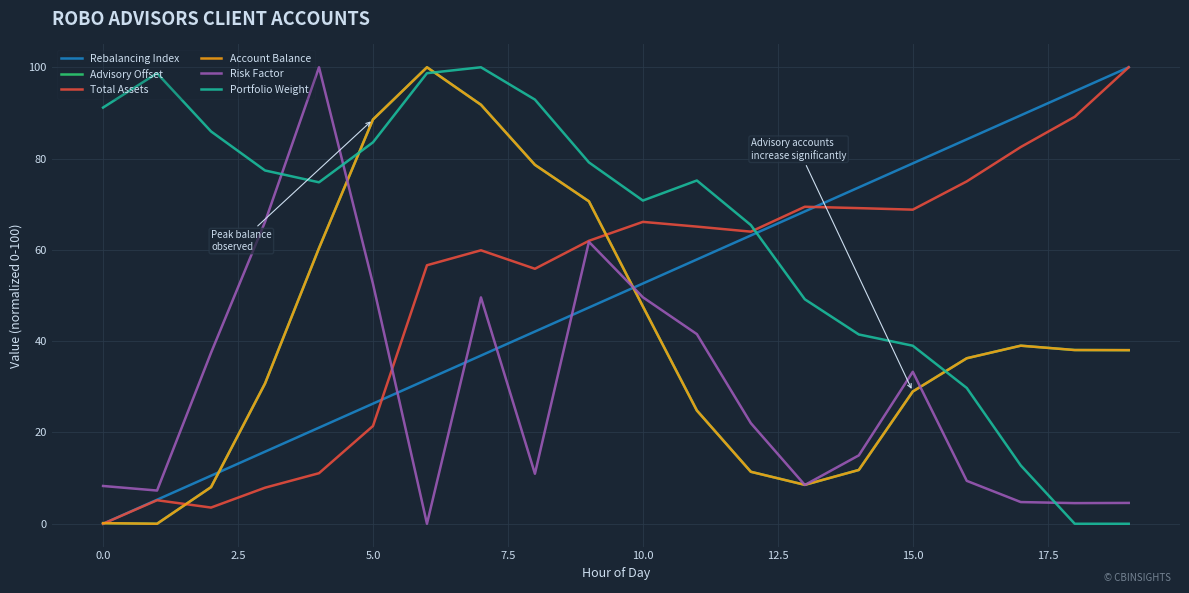

Does the chart display data point markers on the line(s)?

No